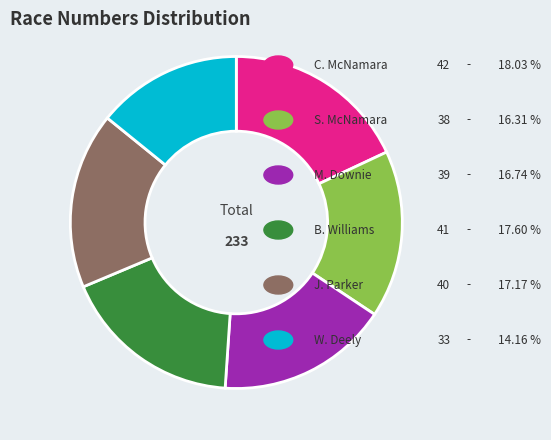

Is there a majority slice in this chart?

No